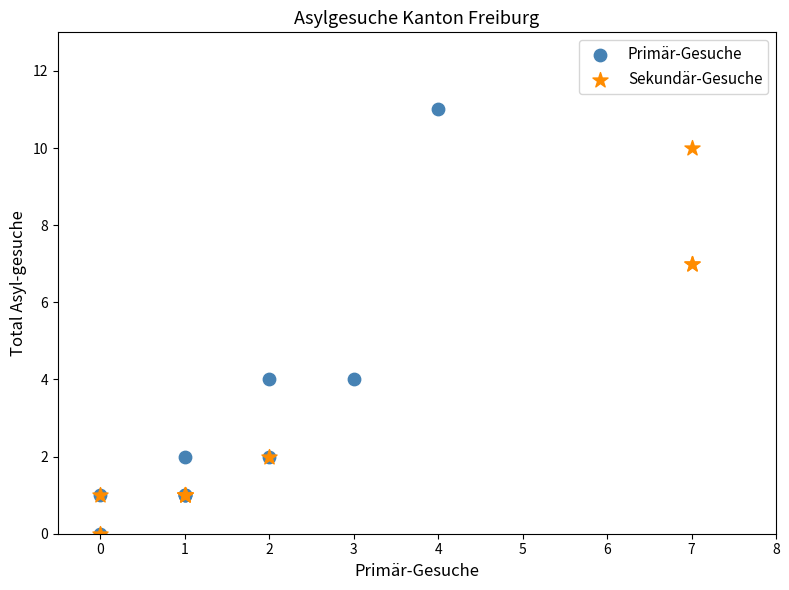

Which series contains the highest Y value?

Primär-Gesuche